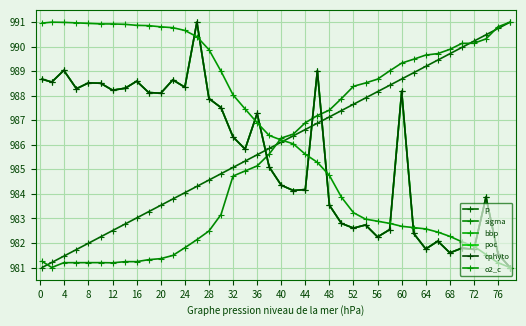

Does the chart have visible grid lines?

Yes